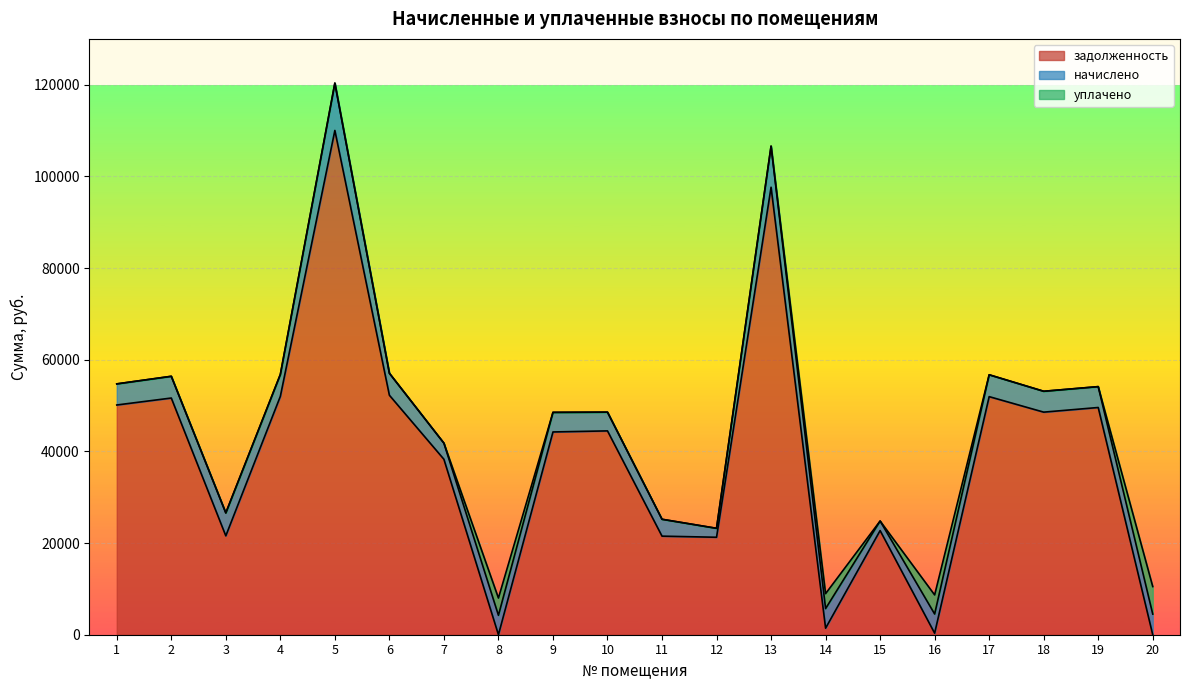

Which series has the largest total across all categories?

задолженность